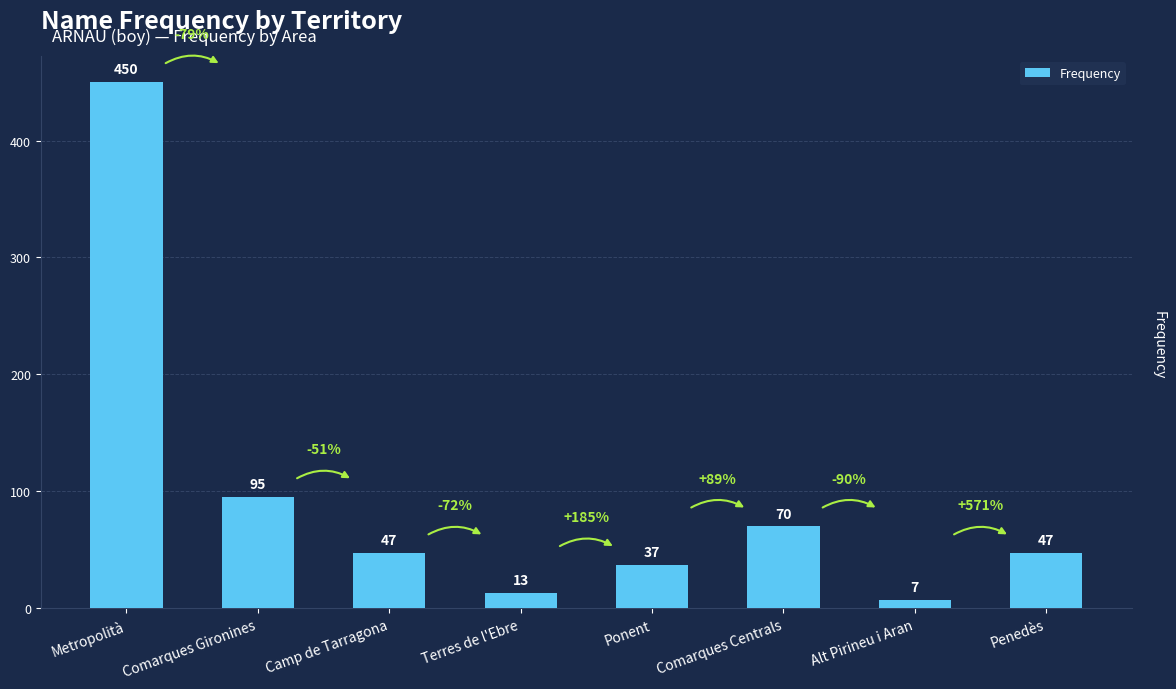

What is the label of the 8th bar from the right?

Metropolità